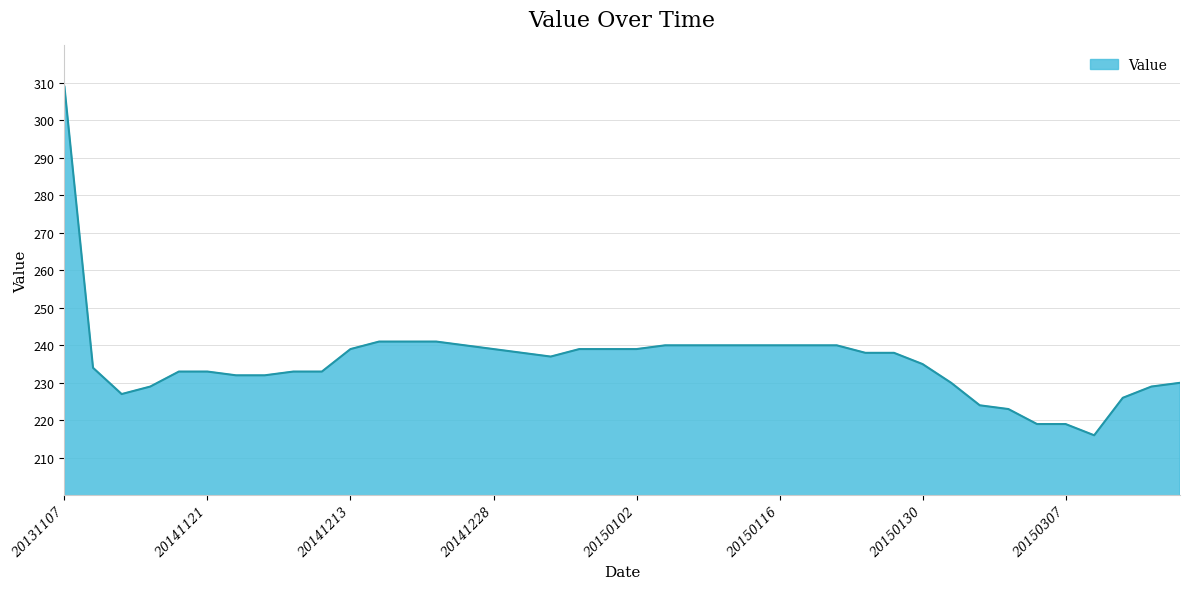

What is the smallest value displayed?

216